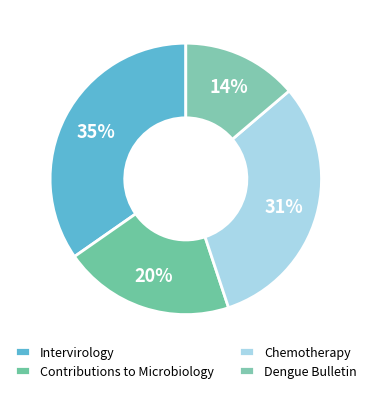

How many slices are in this pie chart?

4